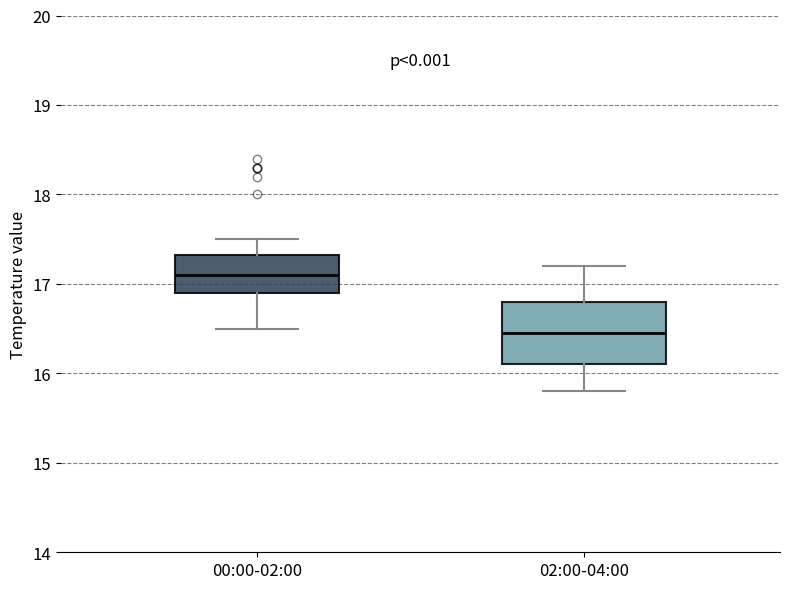

Comparing the boxes themselves (not the whiskers), which one is the tallest?

02:00-04:00